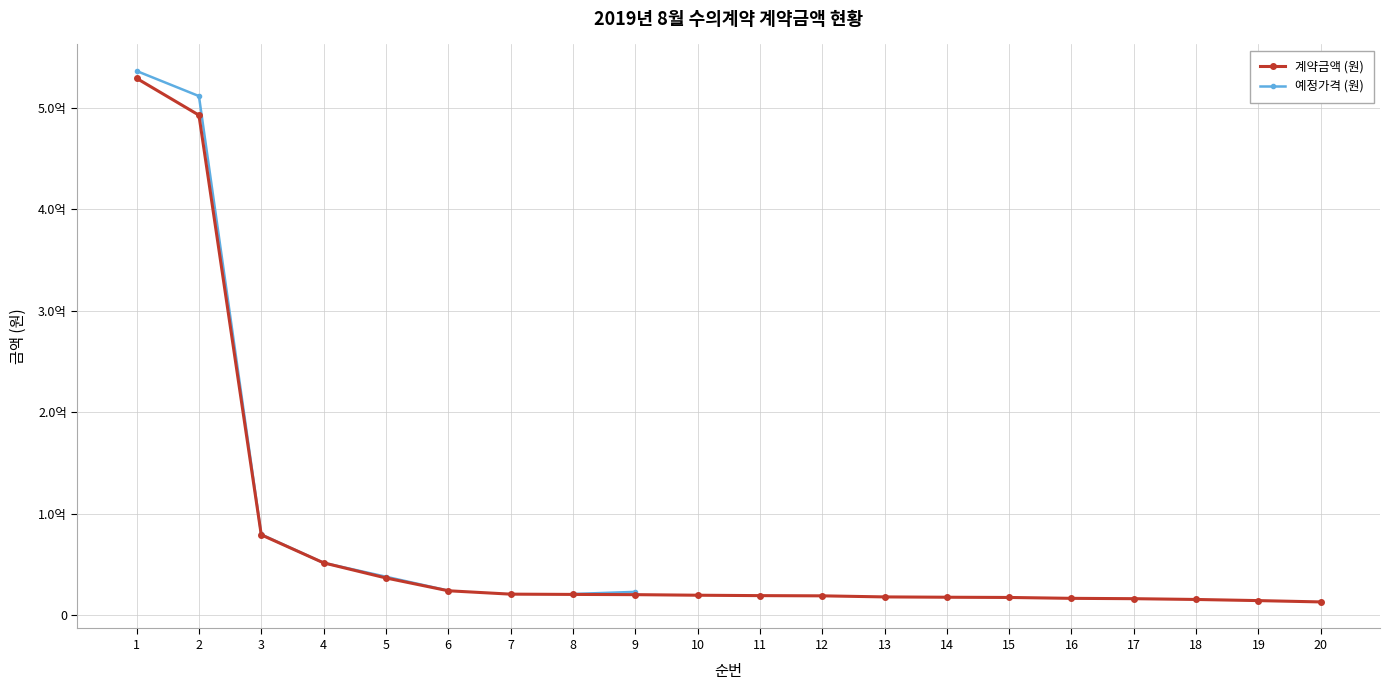

At which label is 예정가격 (원) closest to 277421400?

3